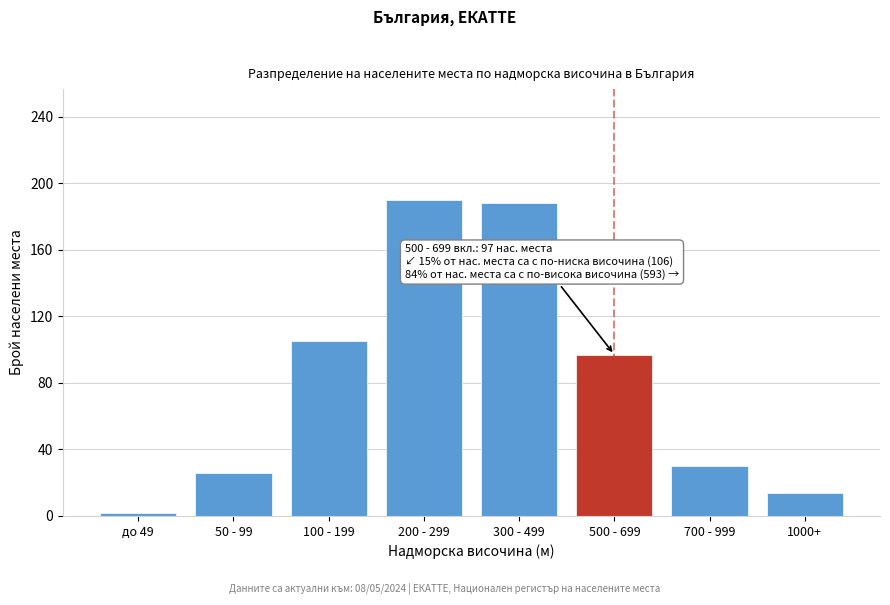

Reading right to left, extract all data points from this chart.

1000+=14	700 - 999=30	500 - 699=97	300 - 499=188	200 - 299=190	100 - 199=105	50 - 99=26	до 49=2